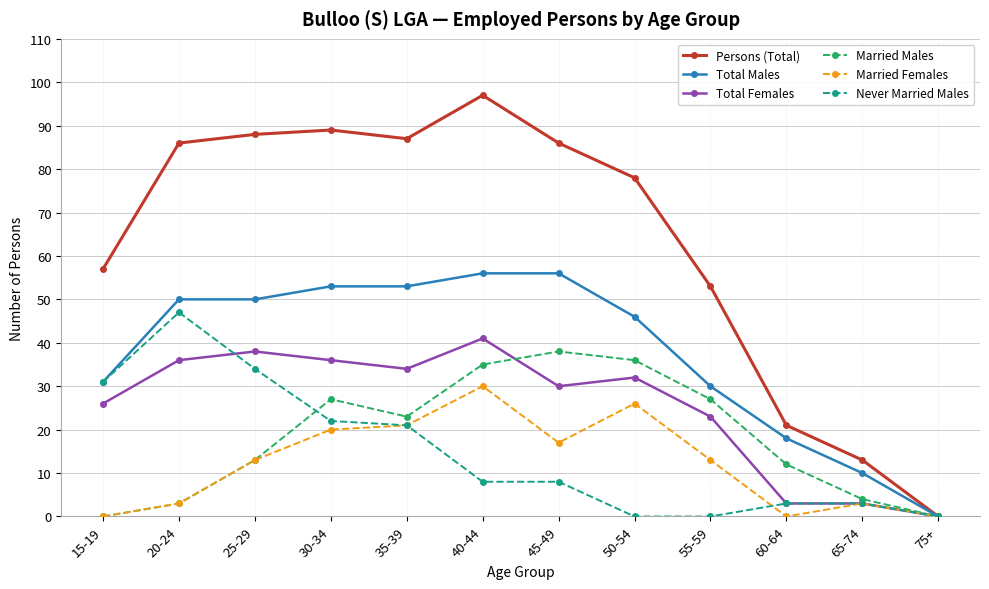

The Never Married Males series shows 31 at 15-19. True or false?

True